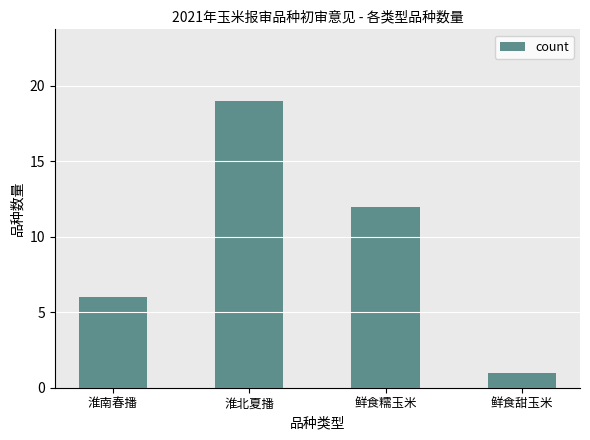

How many data points does each series have?

4